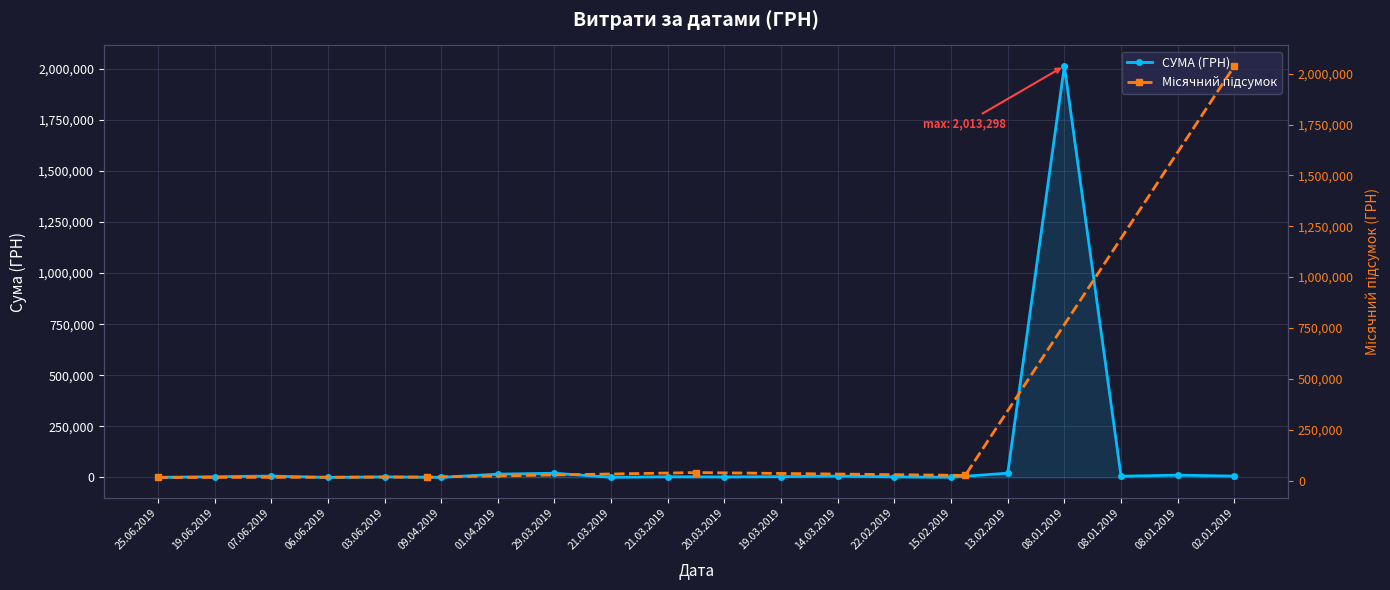

Approximately how many times larger is the value at 01.04.2019 compared to 13.02.2019?

0.8